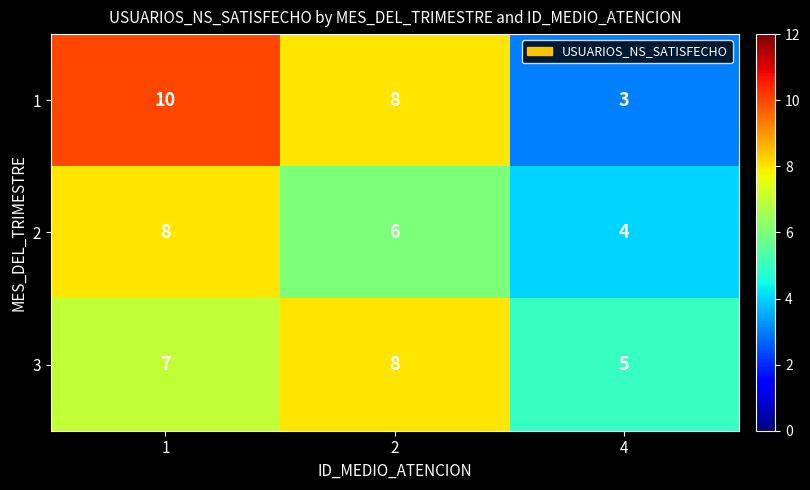

What is the difference between the highest and lowest values at 2?

2